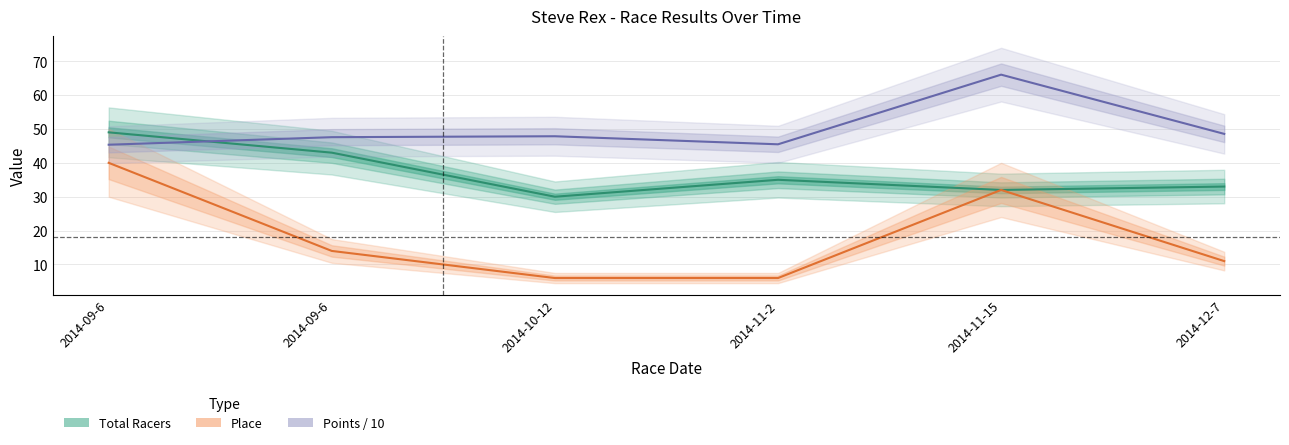

True or false: Total Racers has more than 0 points higher than both neighbors.

True